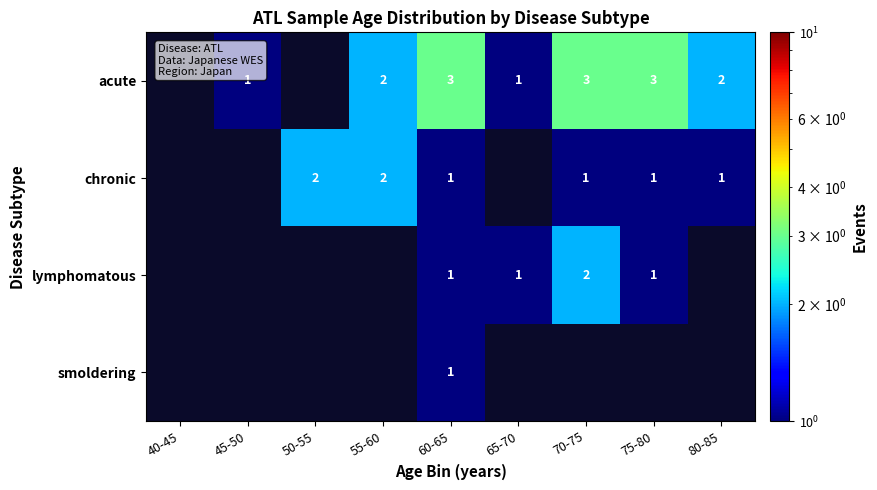

The chronic series shows 2 at 75-80. True or false?

False